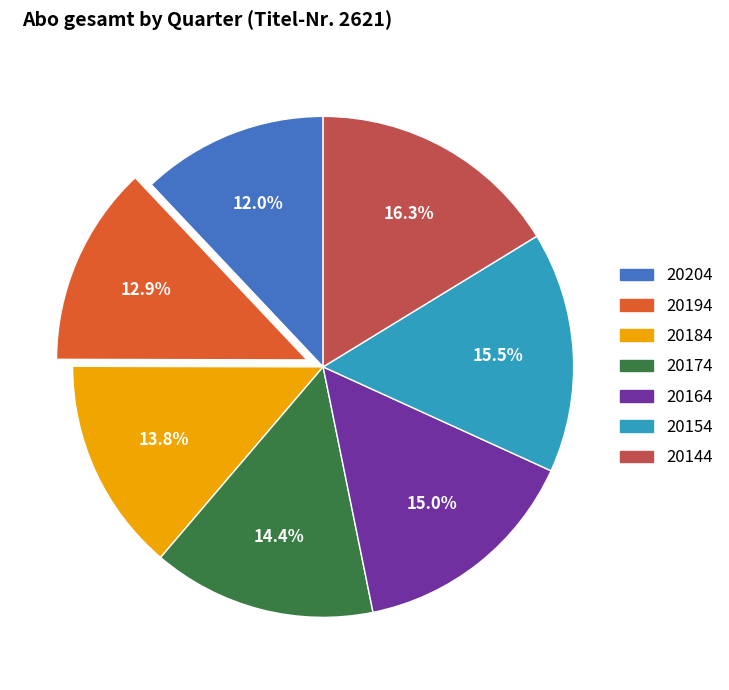

Does any single category account for the majority?

No